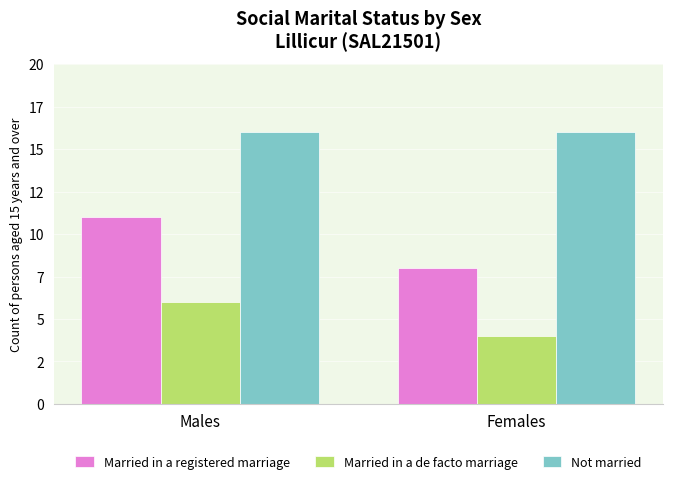

Does the chart contain stacked bars?

No